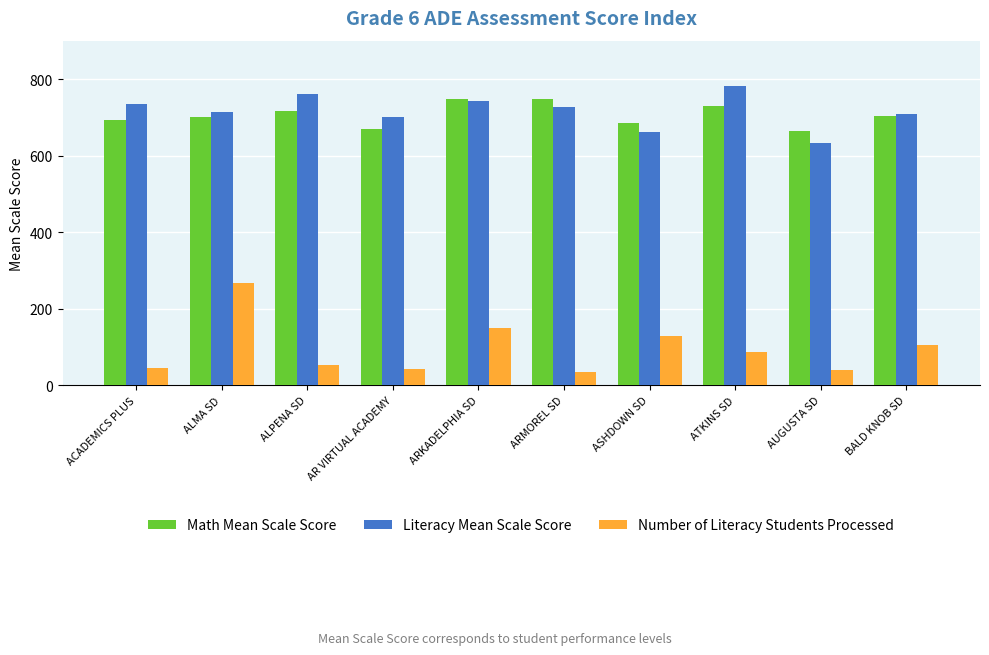

How many bars are there in each group?

3